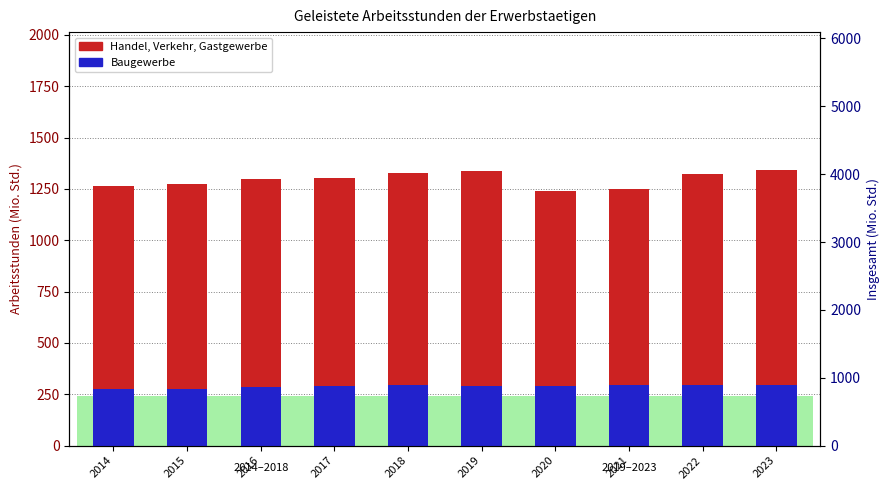

How many distinct data groups are displayed?

2